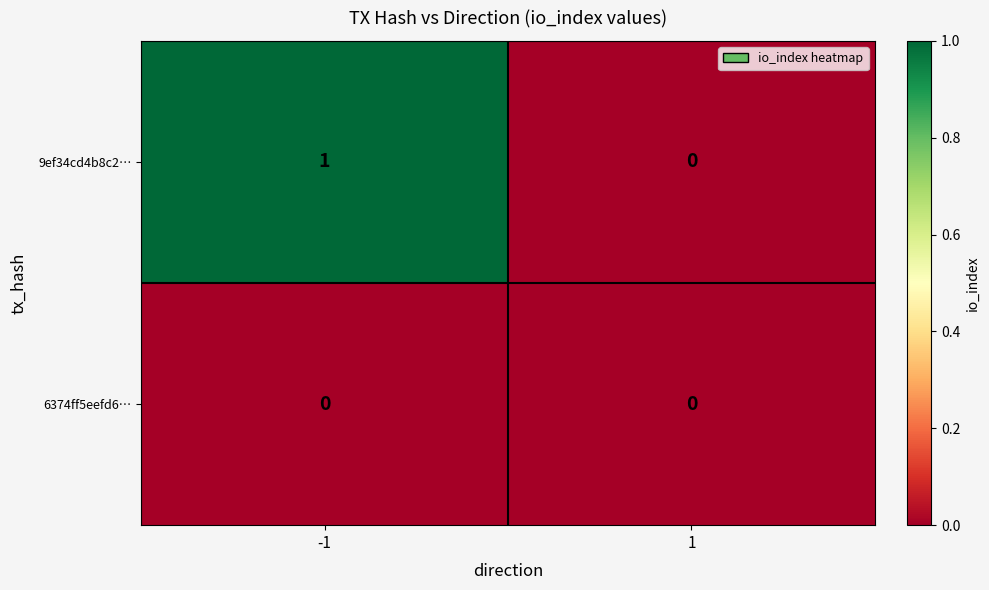

Count the number of data series in this chart.

2